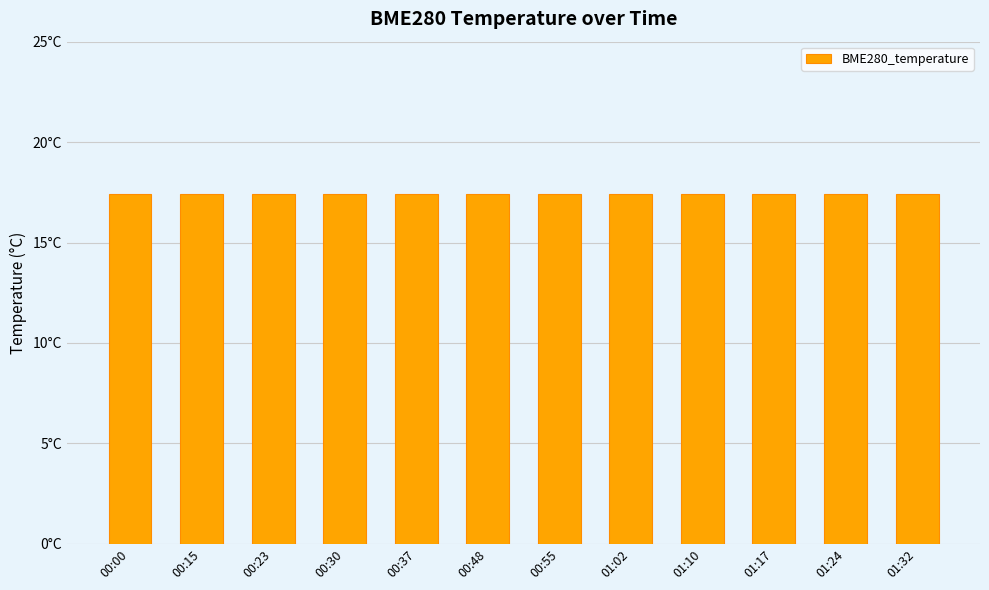

What position from the right is 00:30?

9